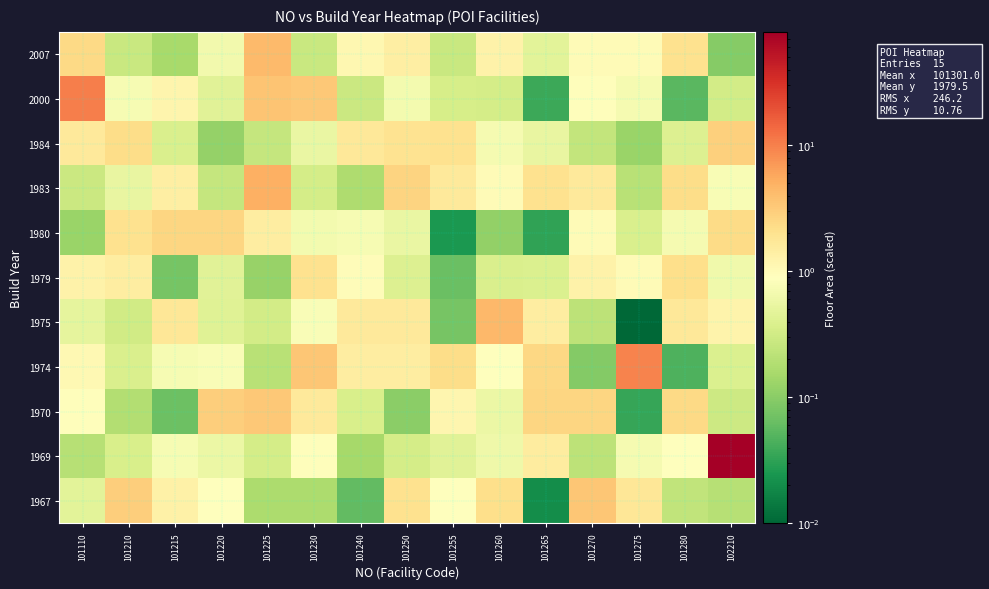

At how many categories does at least one series exceed 52?

1